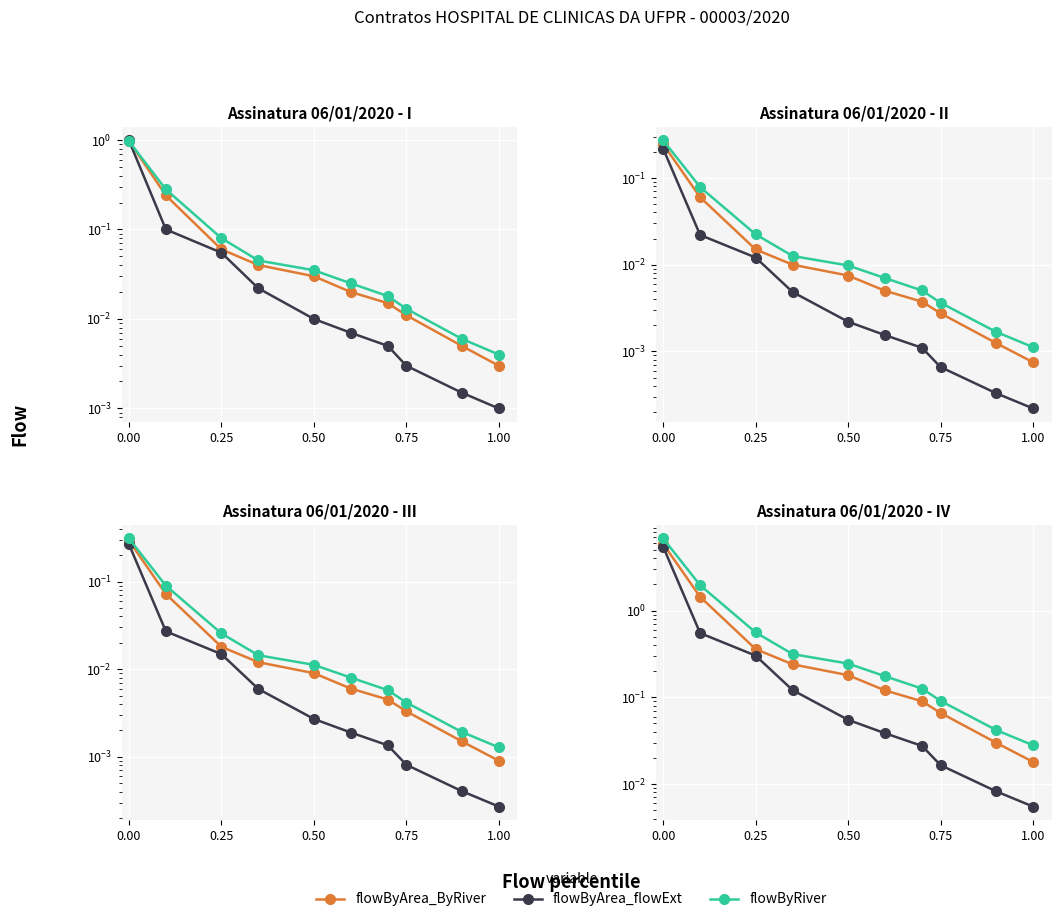

What are all the series names shown in the legend?

flowByArea_ByRiver, flowByArea_flowExt, flowByRiver